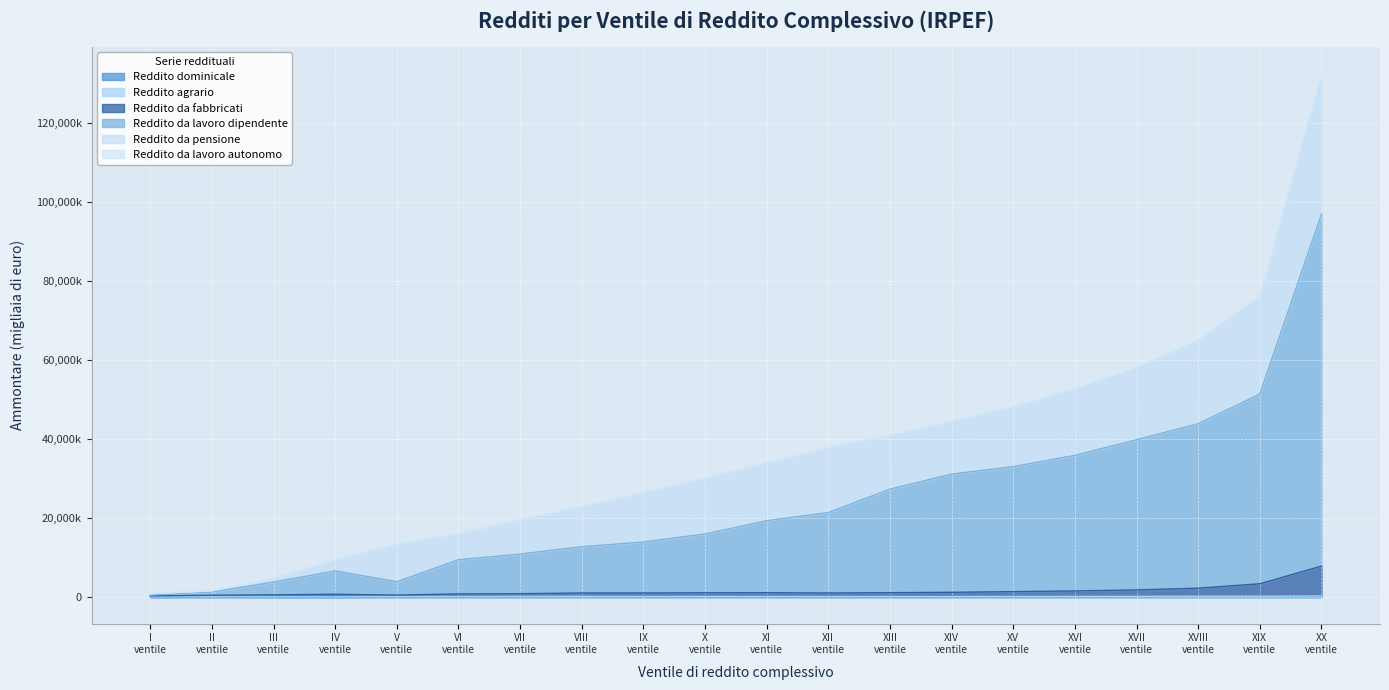

What is the difference between the Reddito da fabbricati values at VIII ventile and II ventile?

570338